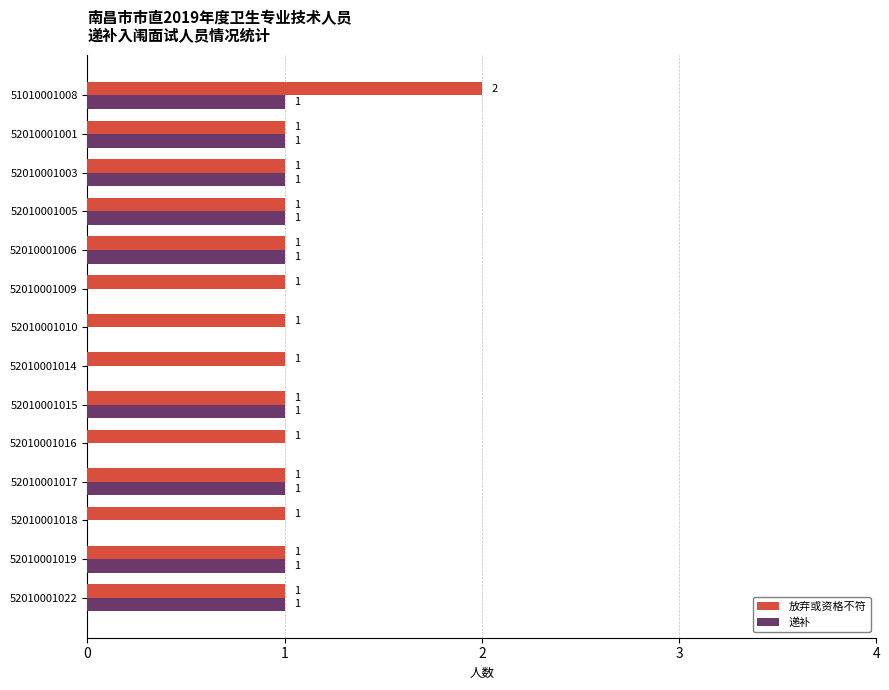

The 放弃或资格不符 series shows 1 at 52010001018. True or false?

True